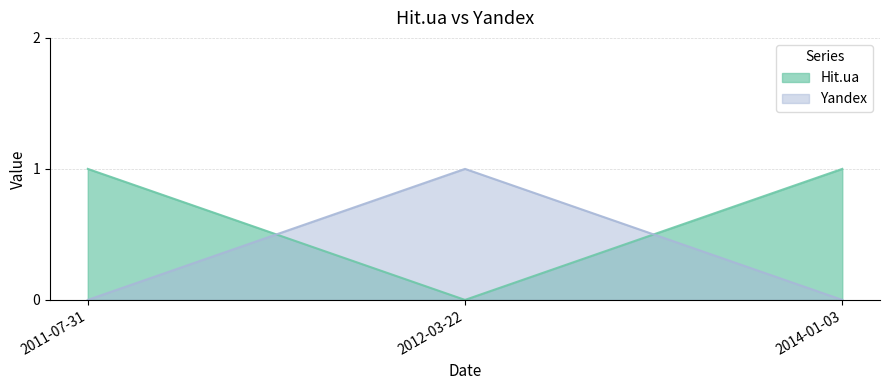

What is the total value across all series at 2012-03-22?

1